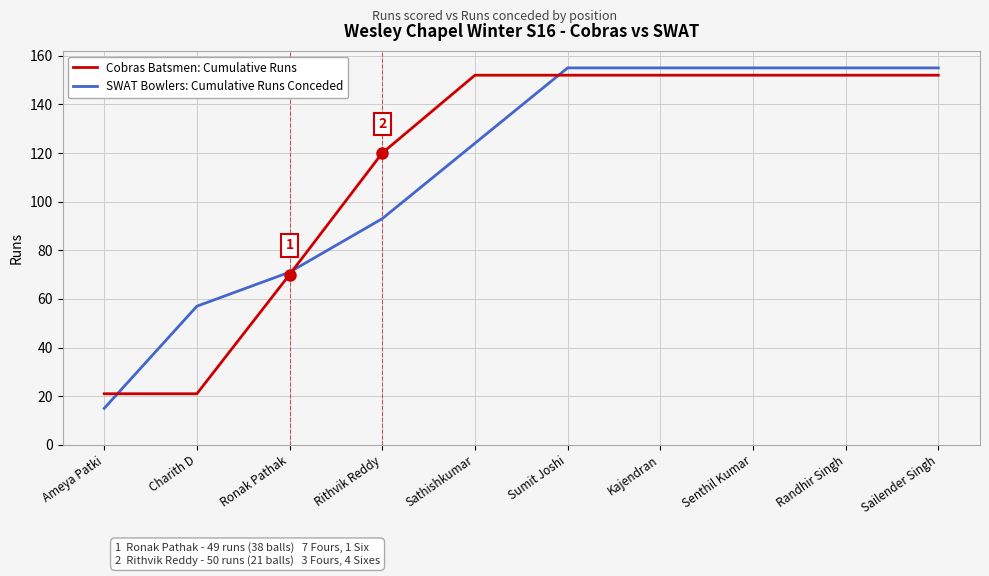

Which series has the widest spread of values?

SWAT Bowlers: Cumulative Runs Conceded